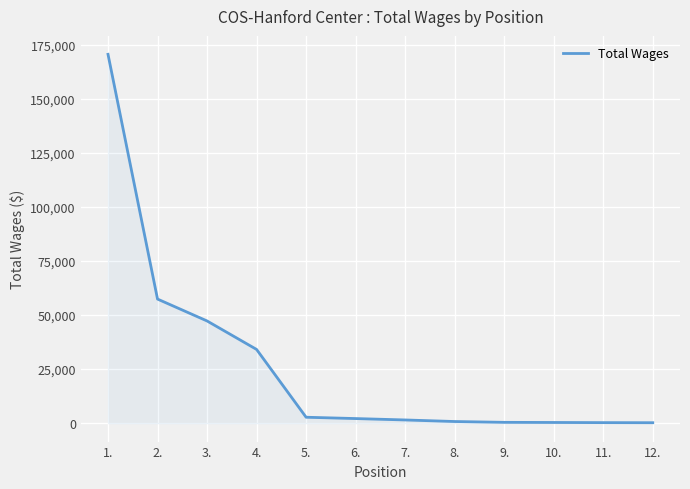

What is the greatest value displayed?

170726